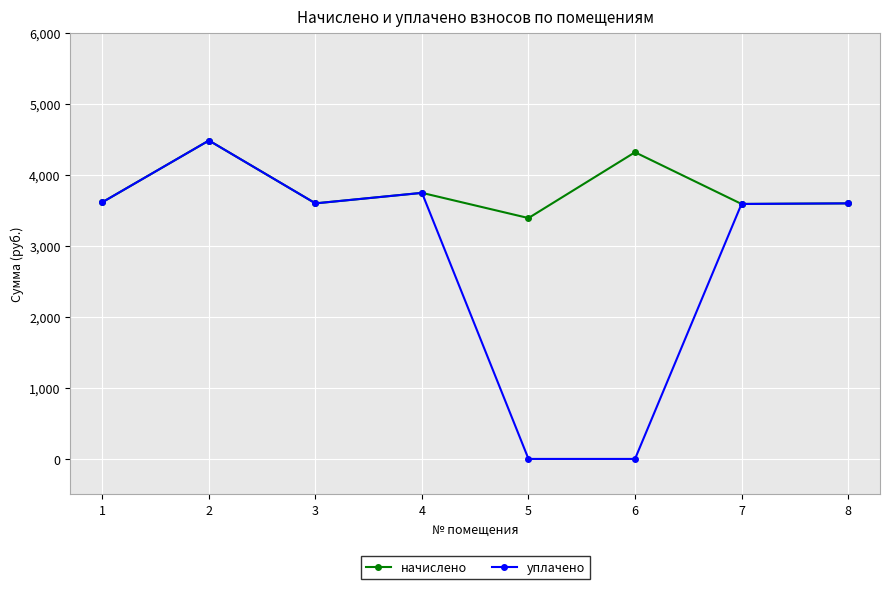

At which label does начислено first exceed 3618?

1